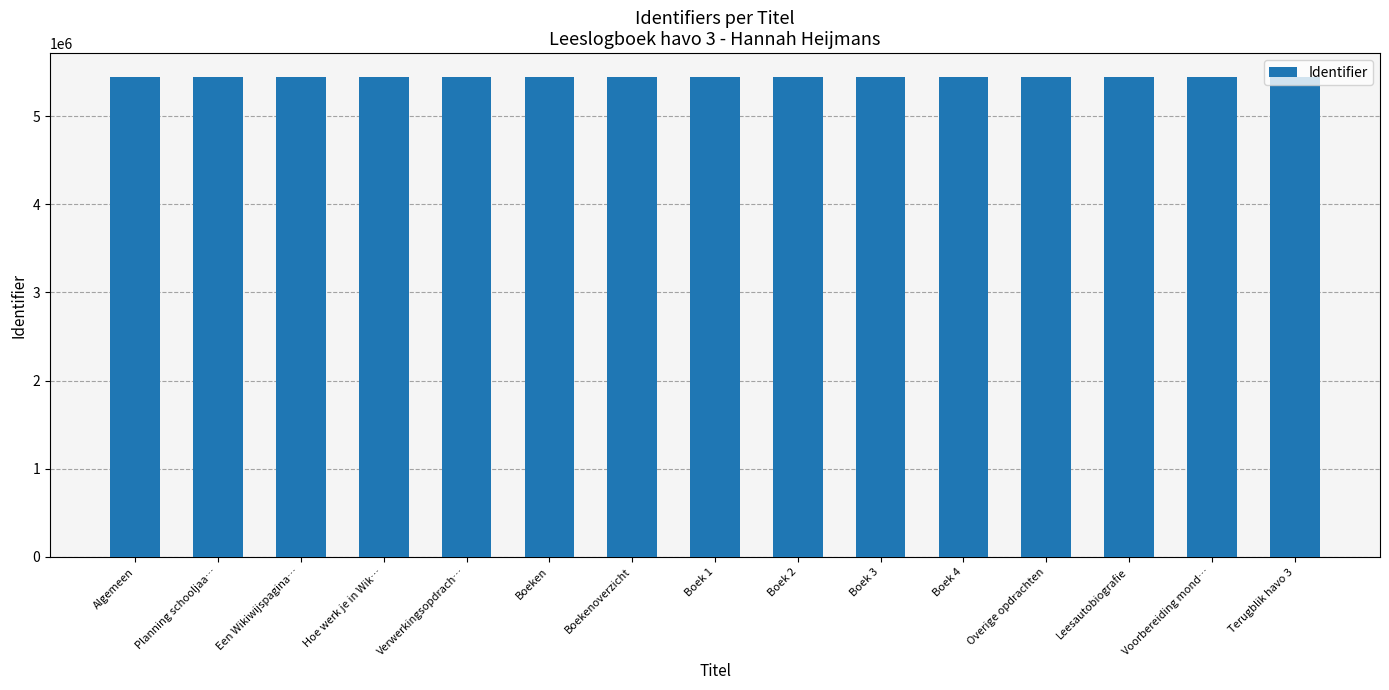

Are the bars horizontal?

No